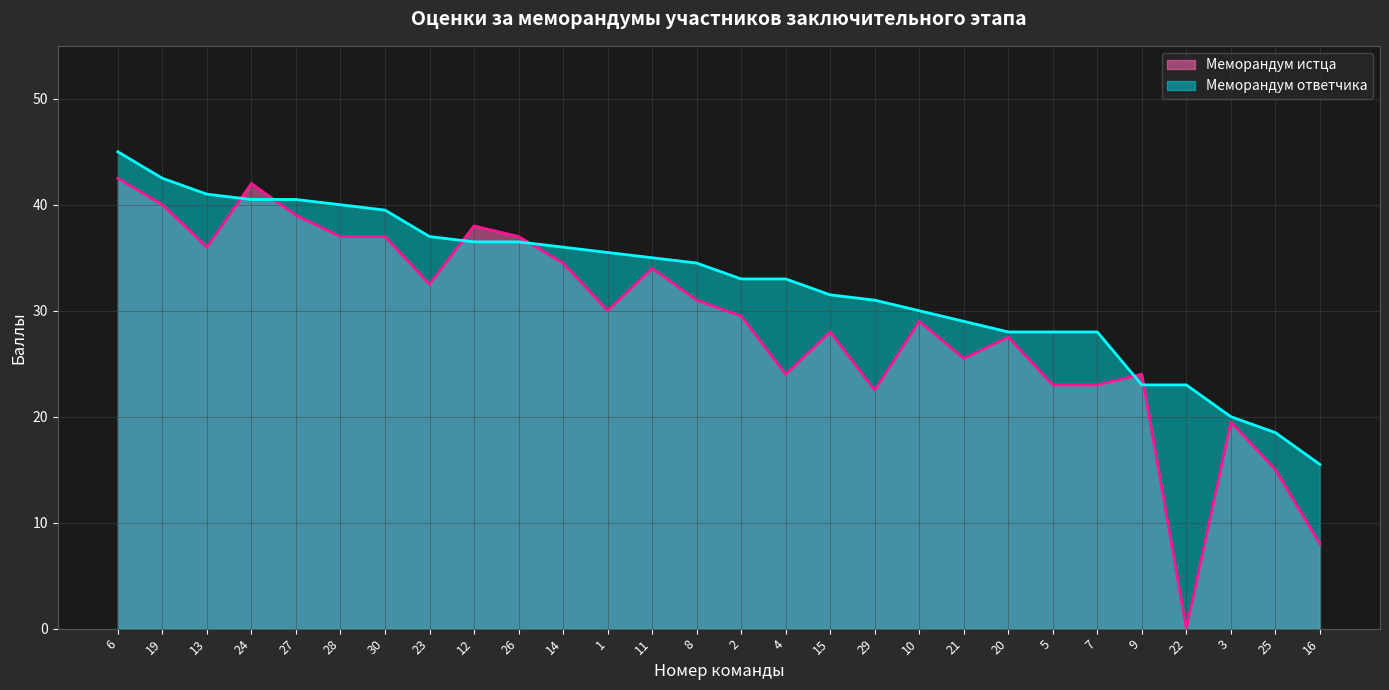

What is the label of the 20th point from the right?

12